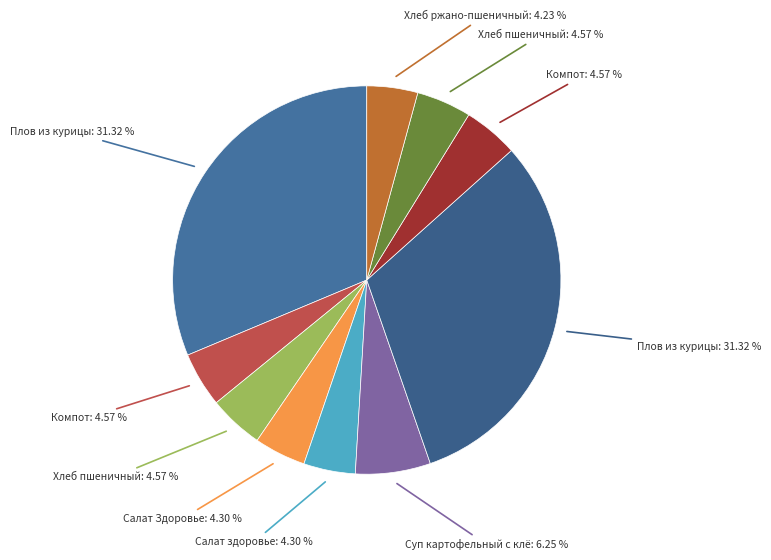

Which slice is the largest?

Плов из курицы (завтрак)